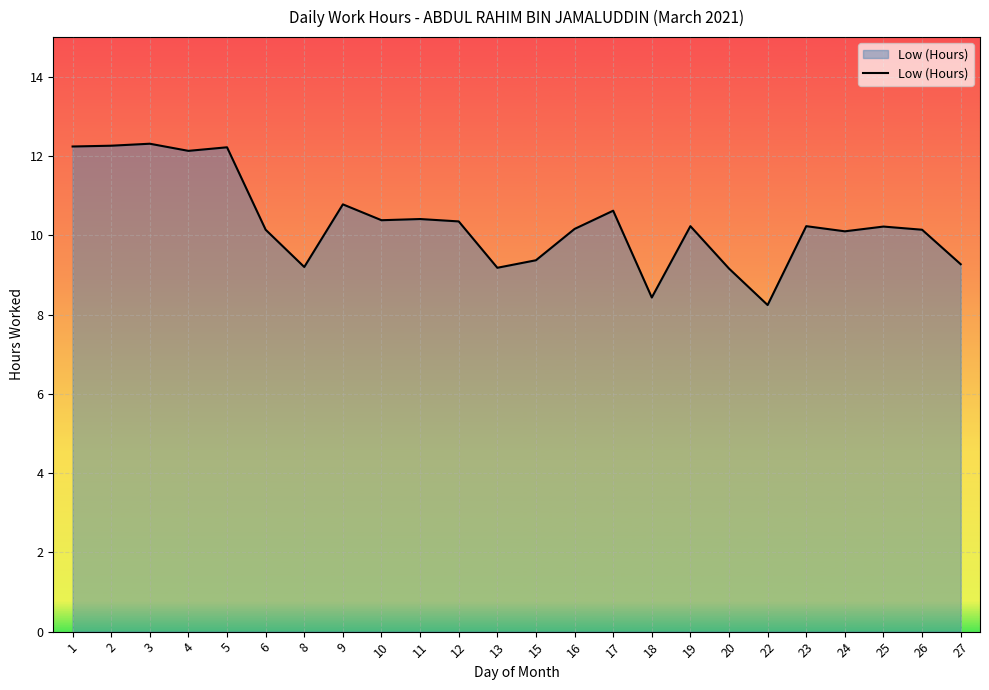

How many lines are shown in the chart?

1